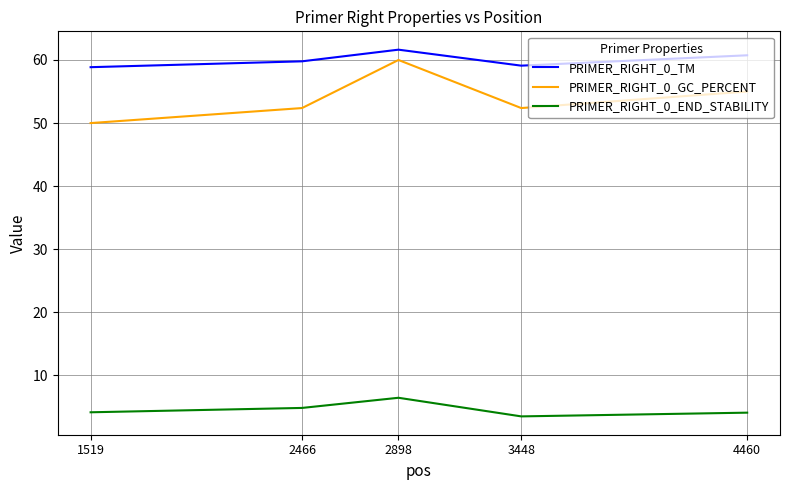

The PRIMER_RIGHT_0_END_STABILITY series shows 7.0 at 4460. True or false?

False